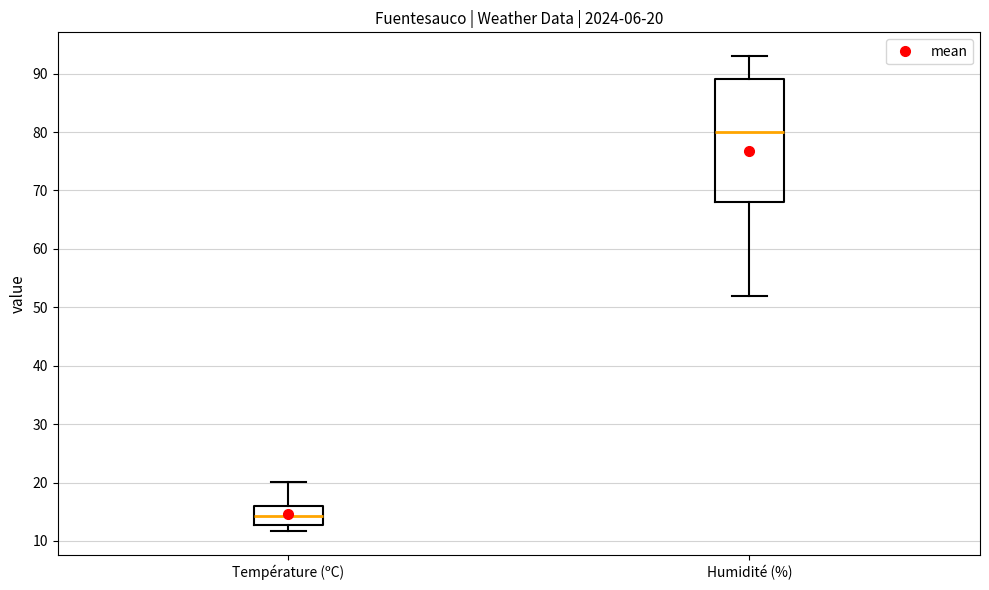

Which box has the lowest median line?

Température (ºC)